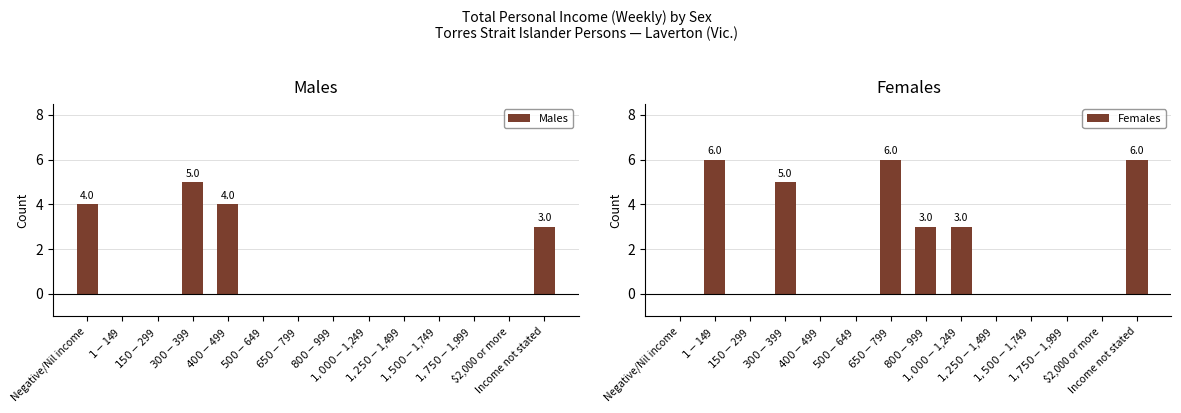

List the labels in order of Males value, largest first.

$300-$399, Negative/Nil income, $400-$499, Income not stated, $1-$149, $150-$299, $500-$649, $650-$799, $800-$999, $1,000-$1,249, $1,250-$1,499, $1,500-$1,749, $1,750-$1,999, $2,000 or more